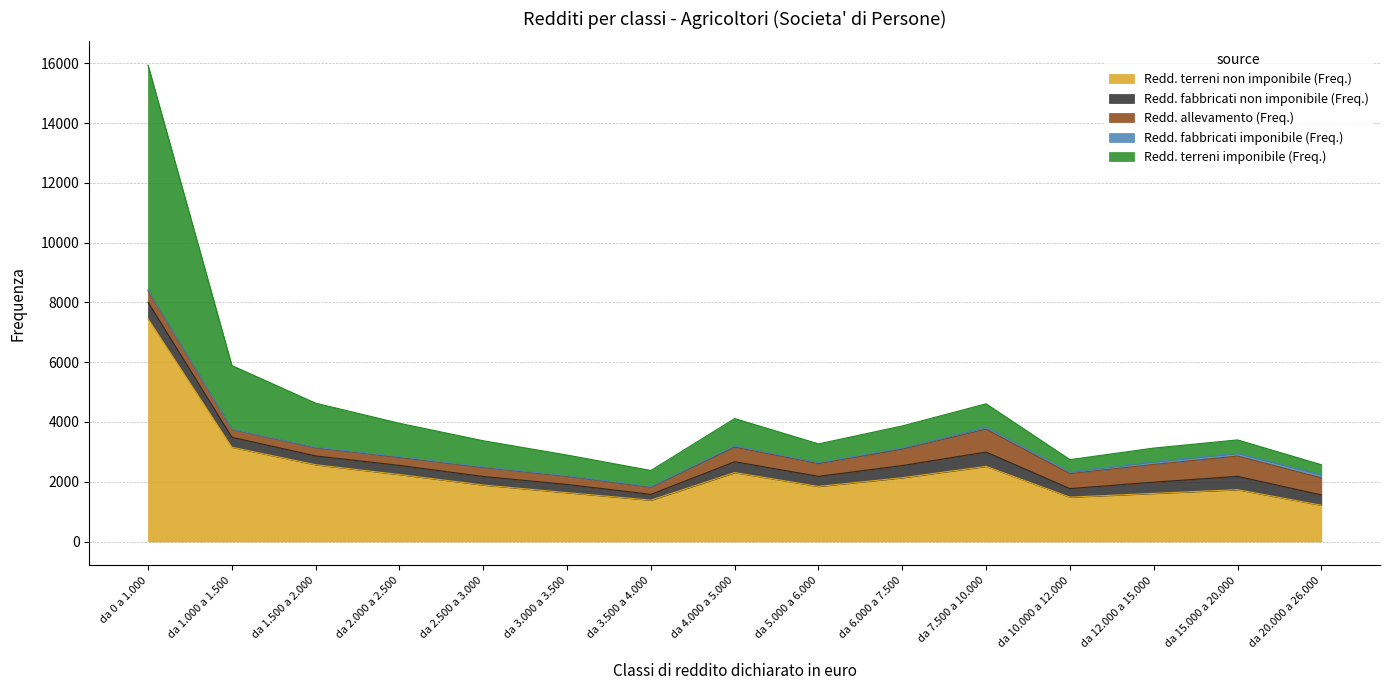

Which series ends up on top after the final intersection of Redd. terreni non imponibile (Freq.) and Redd. terreni imponibile (Freq.)?

Redd. terreni non imponibile (Freq.)